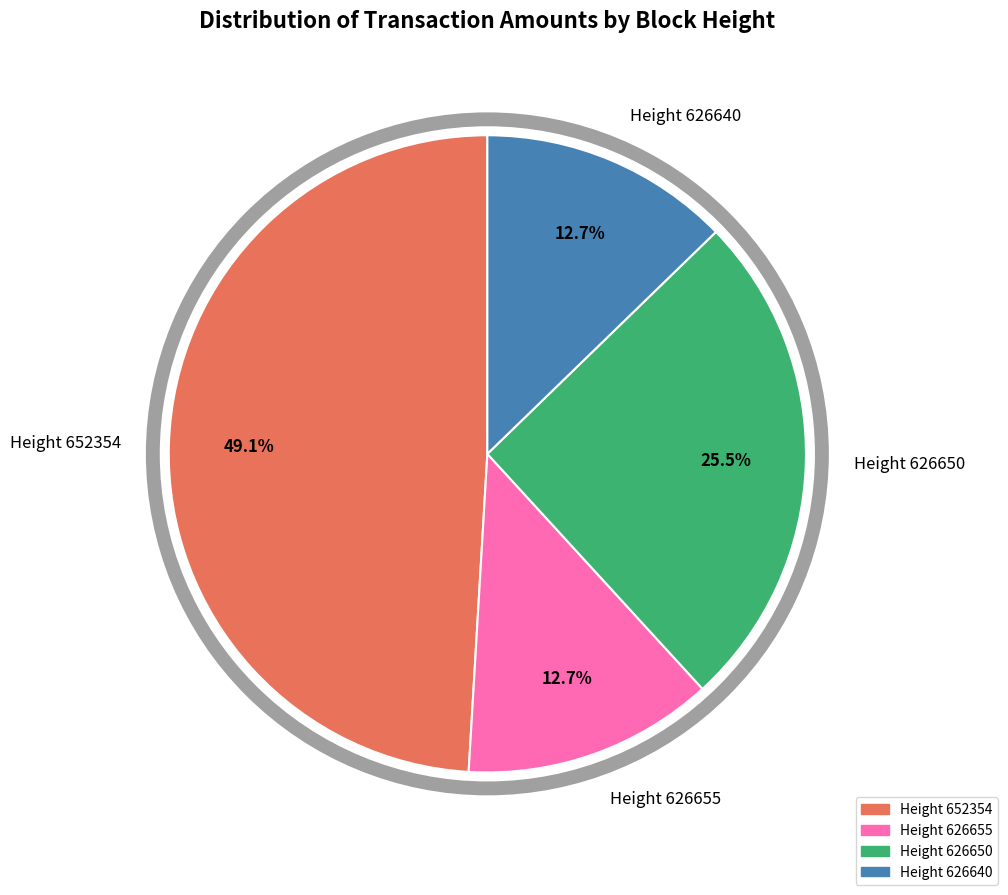

What is the largest slice in the pie chart?

Height 652354